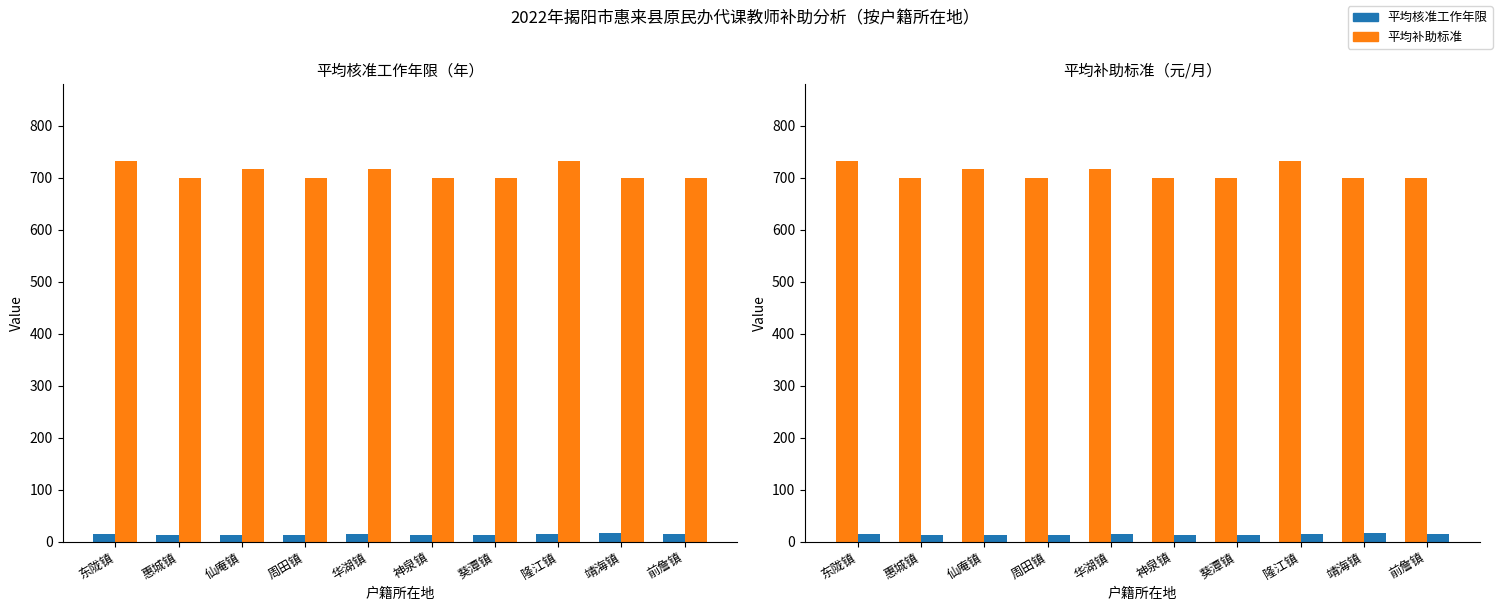

The value of 平均补助标准 at 东陇镇 is 733.3. True or false?

True